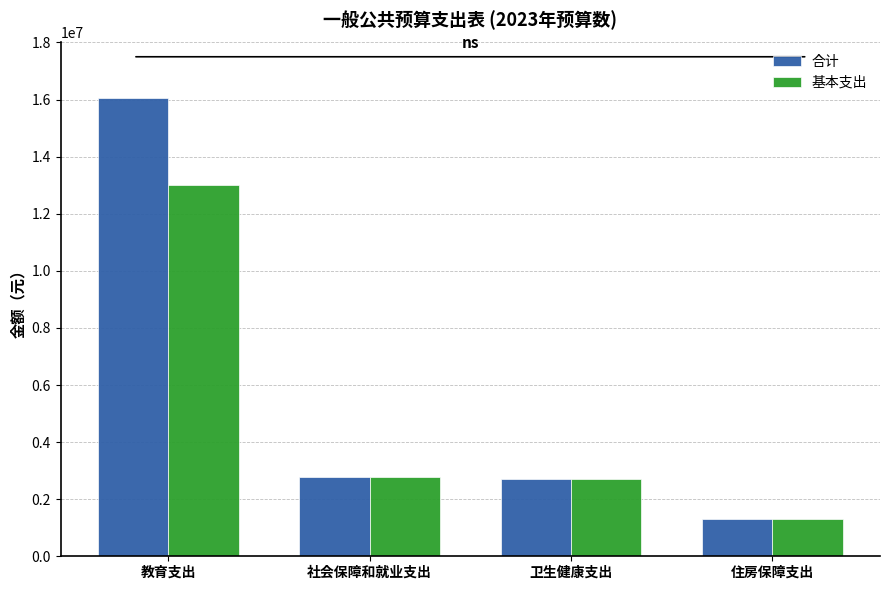

What is the difference between the maximum and minimum values in the 基本支出 series?

11700179.4